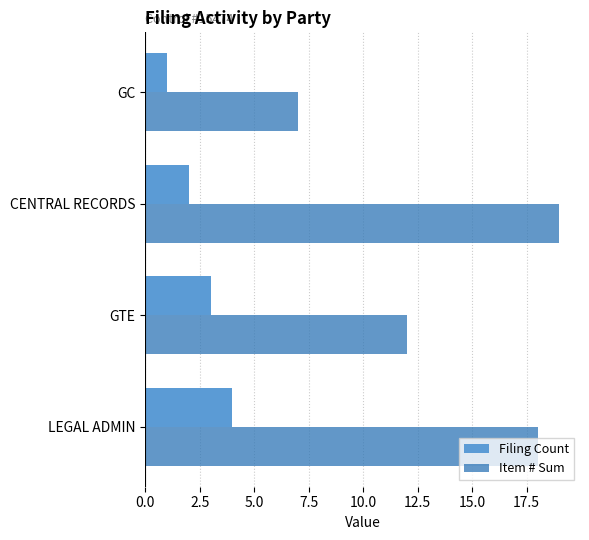

List the series in order of their peak value, highest first.

Item # Sum, Filing Count